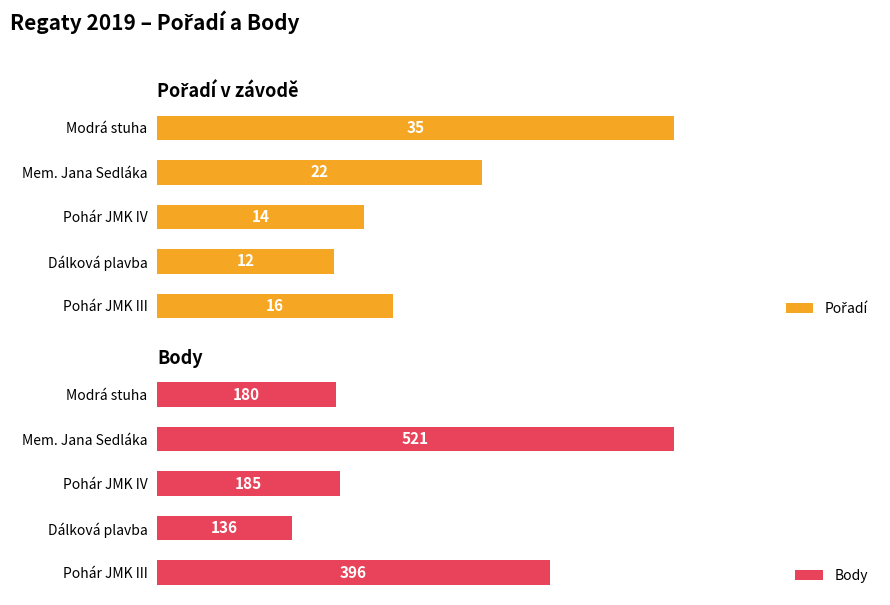

Rank the categories by Body value from lowest to highest.

Dálková plavba, Modrá stuha, Pohár JMK IV, Pohár JMK III, Mem. Jana Sedláka